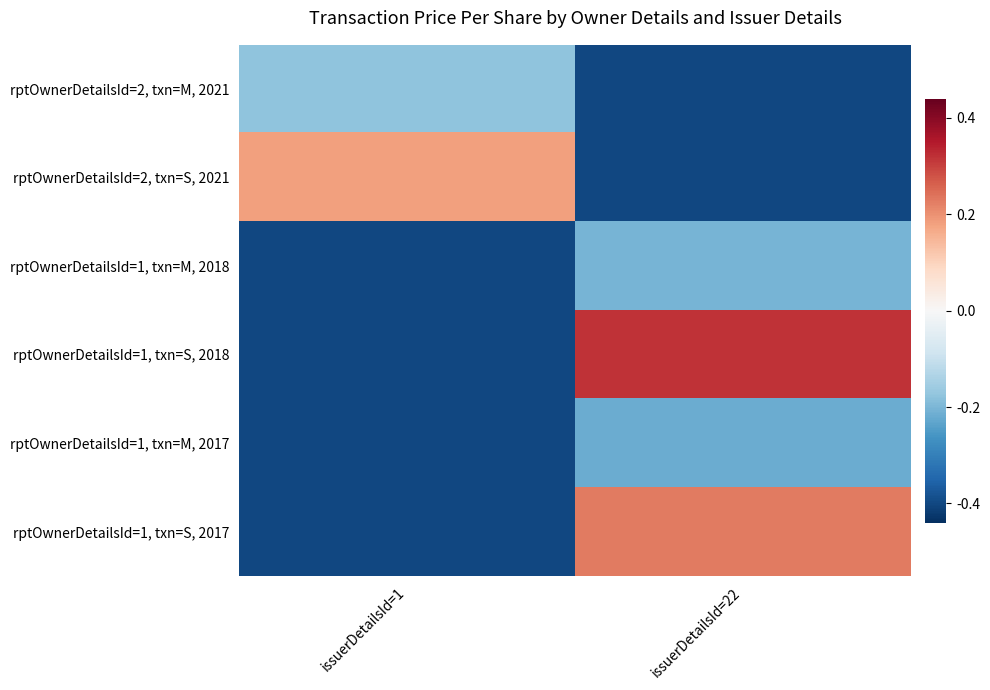

What is the difference between the highest and lowest values at issuerDetailsId=1?

0.7